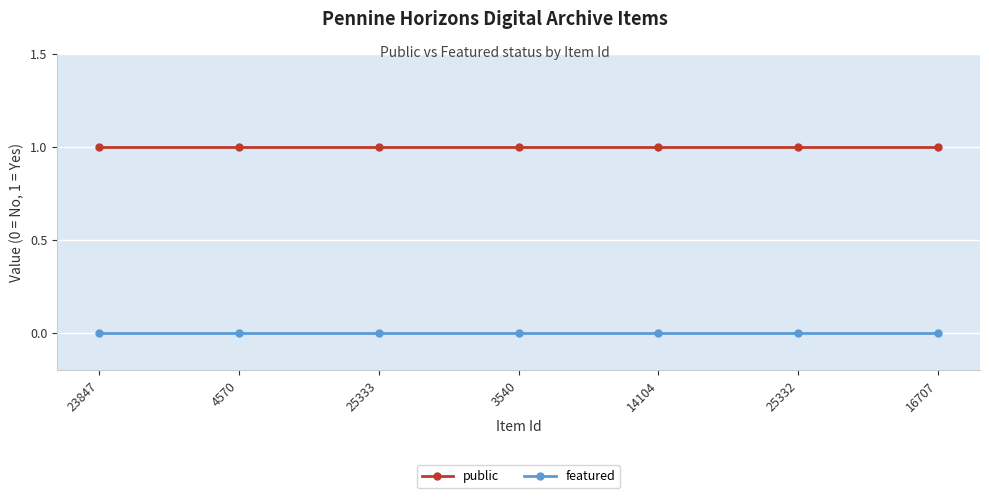

Reading right to left, what are all the values shown in this chart?

public: 16707=1	25332=1	14104=1	3540=1	25333=1	4570=1	23847=1
featured: 16707=0	25332=0	14104=0	3540=0	25333=0	4570=0	23847=0